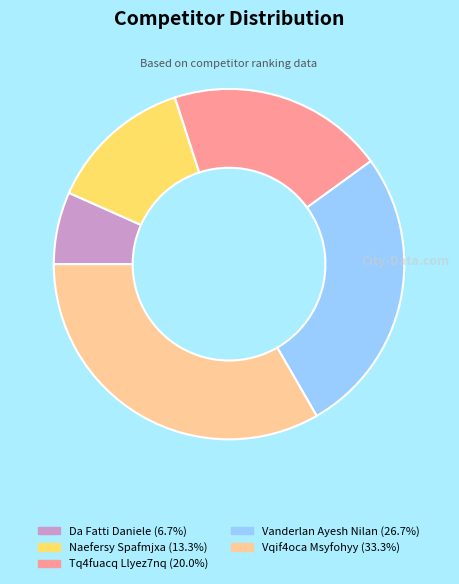

Which has a higher value, Da Fatti Daniele or Vqif4oca Msyfohyy?

Vqif4oca Msyfohyy